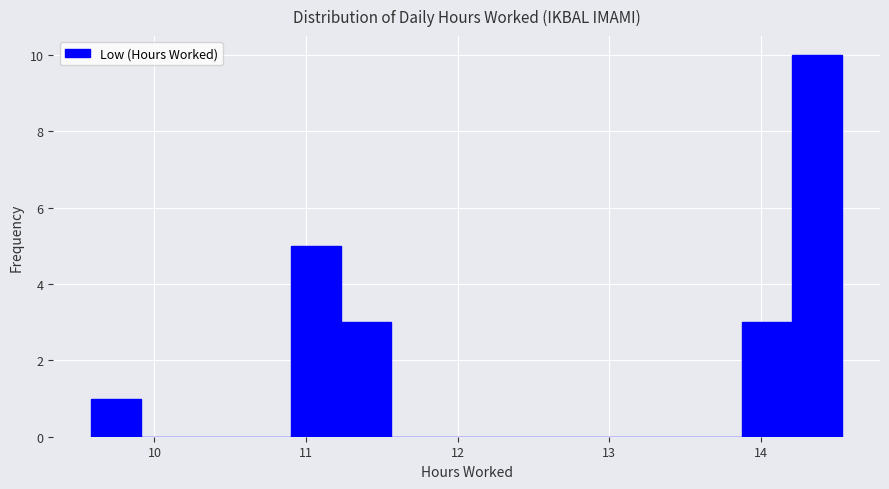

Around what value on the x-axis is the tallest bar? Give the approximate position of its centre, as read against the axis.

14.4